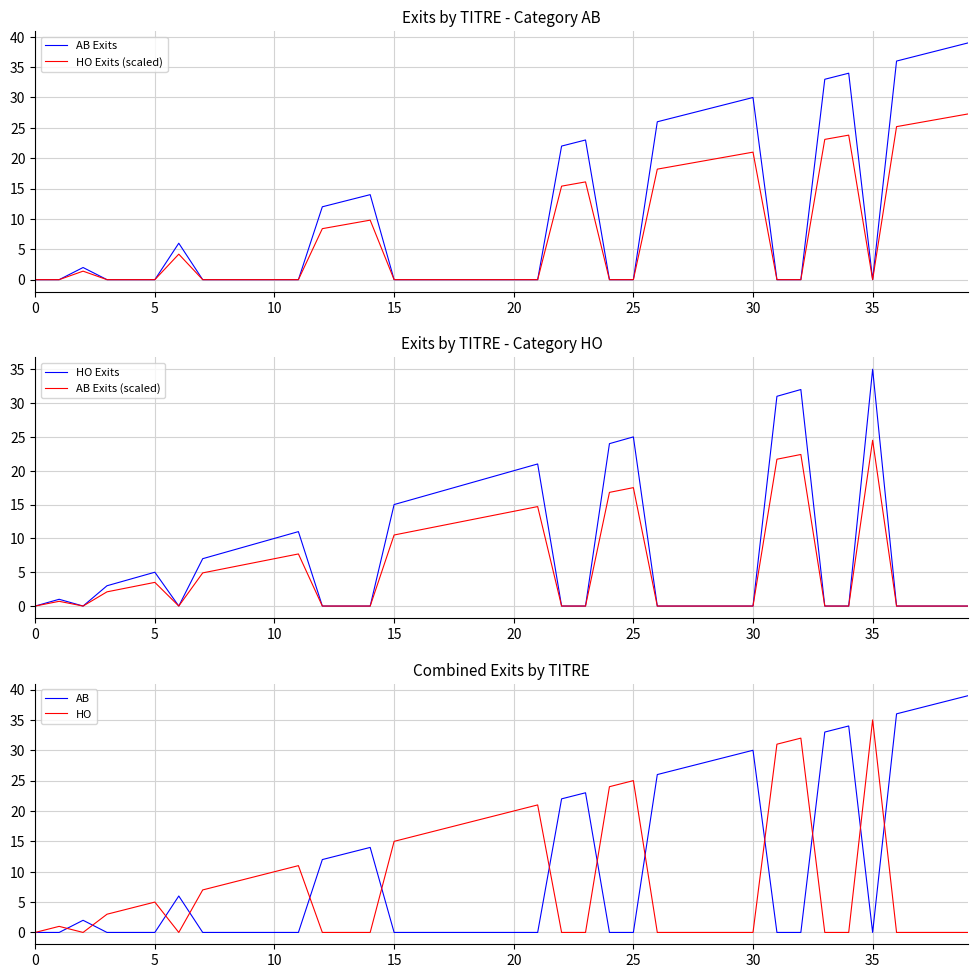

True or false: HO Exits (scaled) and HO intersect in this chart.

True